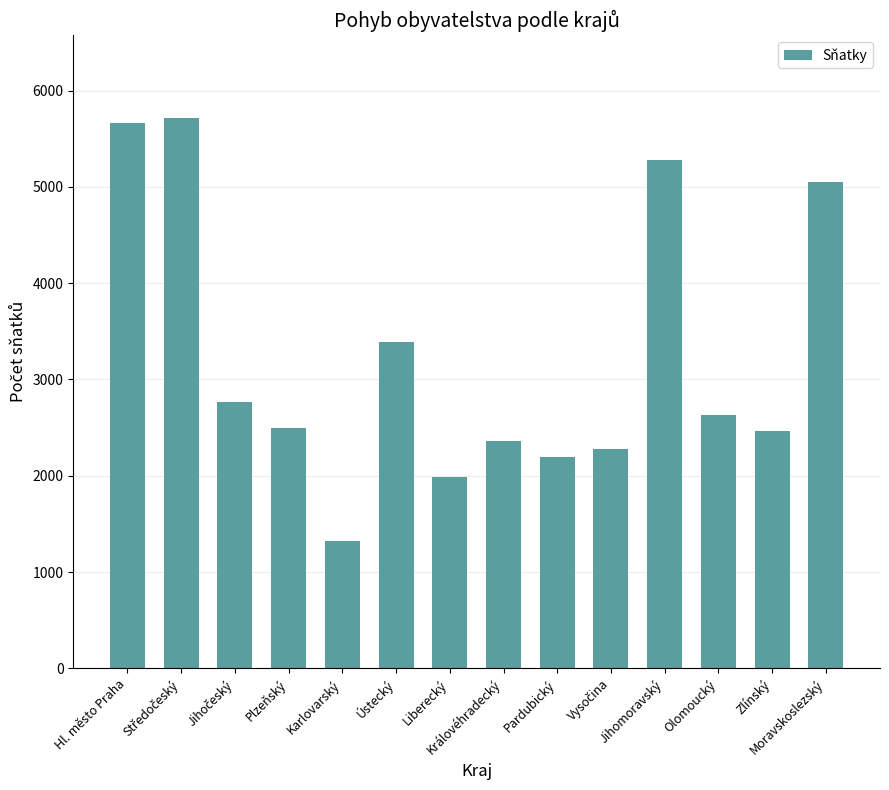

What is the difference between the values at Jihomoravský and Pardubický?

3088